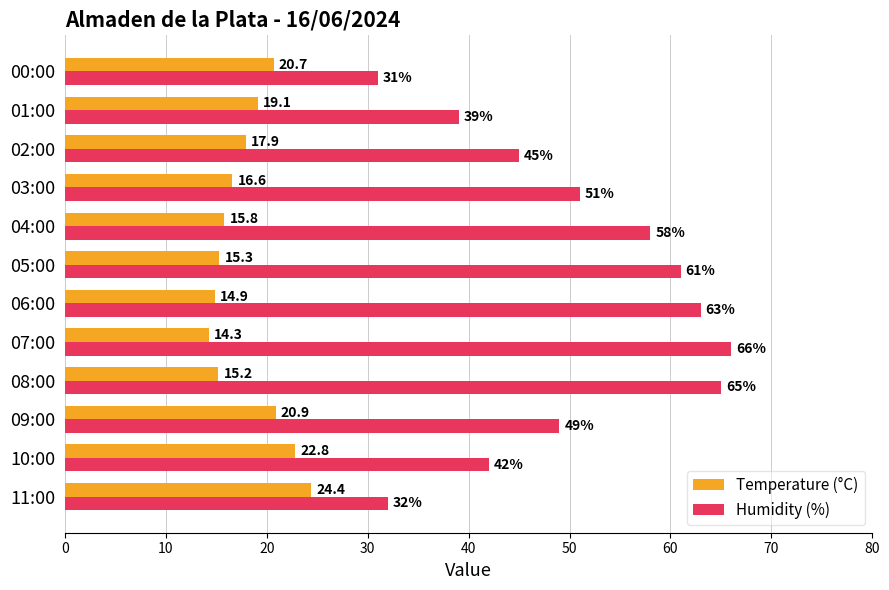

What are all the series names shown in the legend?

Temperature (°C), Humidity (%)